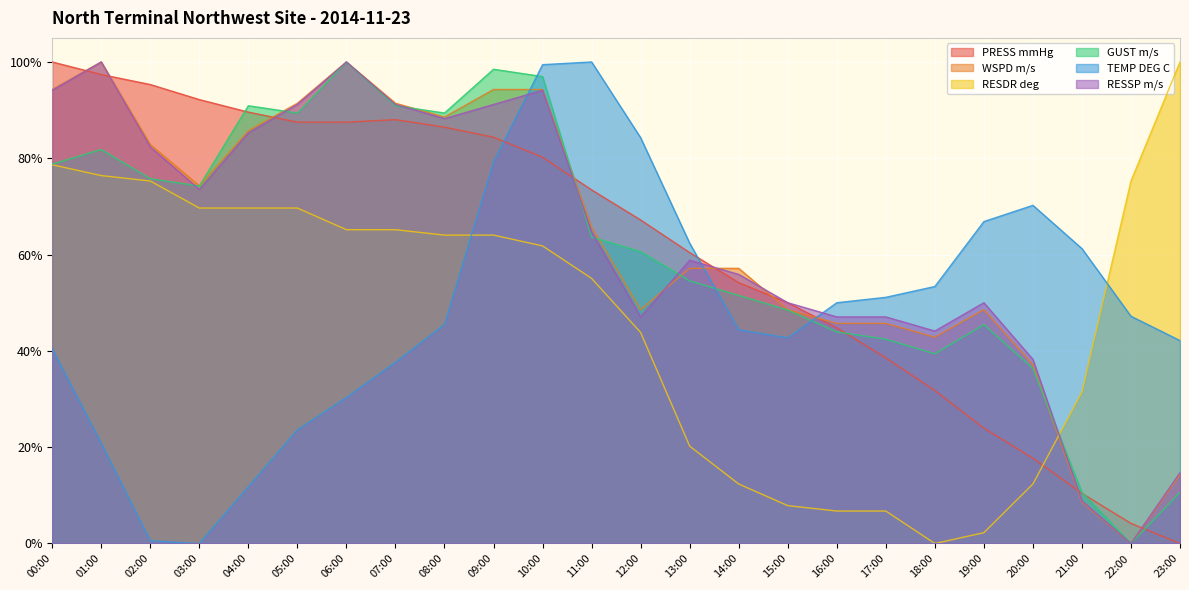

Between 11:00 and 15:00, which series saw the biggest shift?

TEMP DEG C